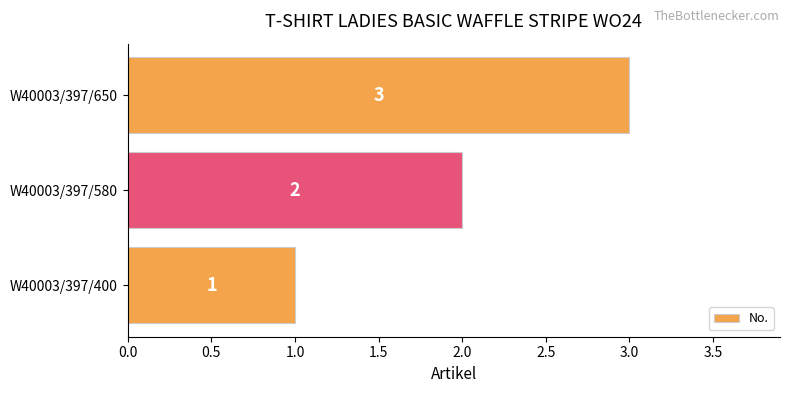

Which category has the highest value across all series?

W40003/397/650